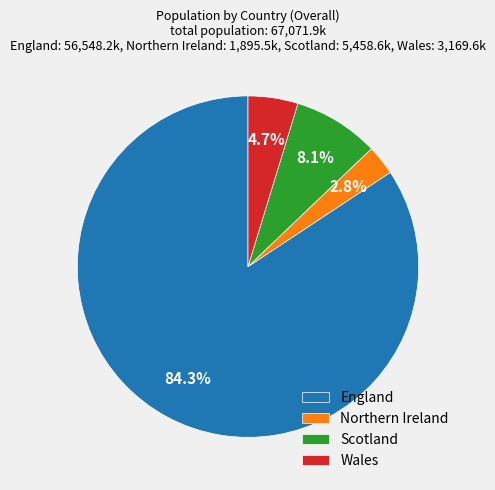

Is it true that Northern Ireland is 3% of the pie?

True